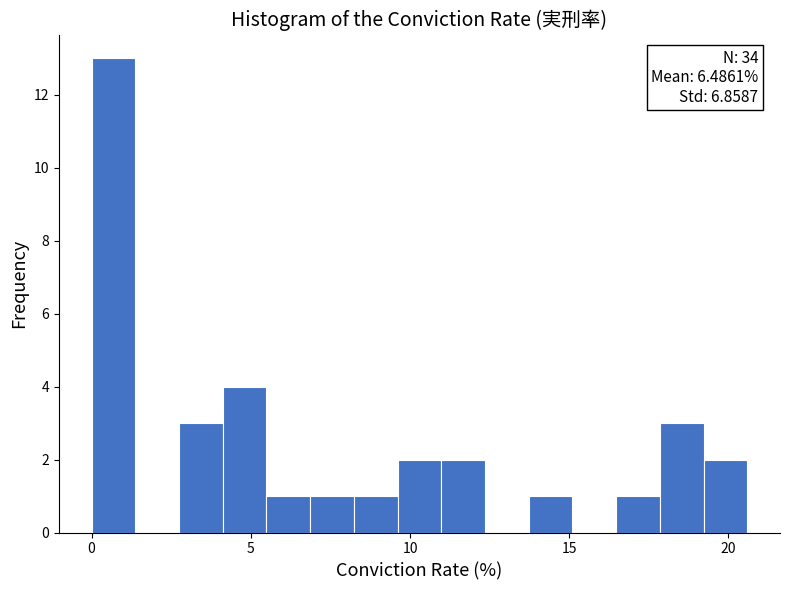

Read against the x-axis, roughly where is the centre of the tallest bar?

0.5